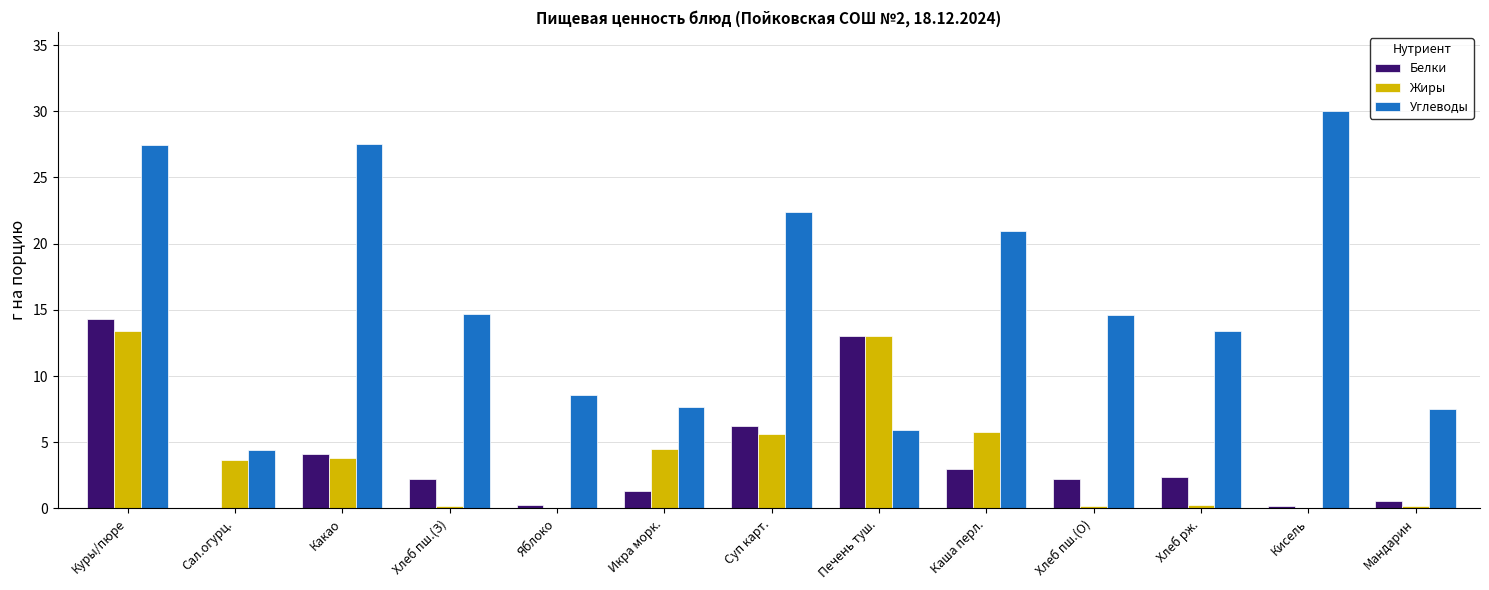

What is the sum of all Жиры values?

50.7